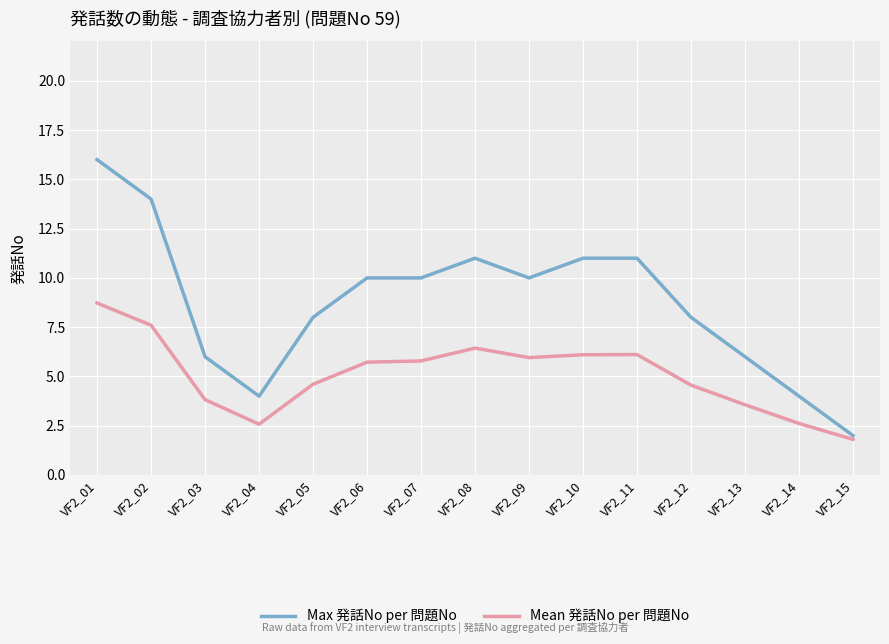

At which category is the sum across all series the highest?

VF2_01